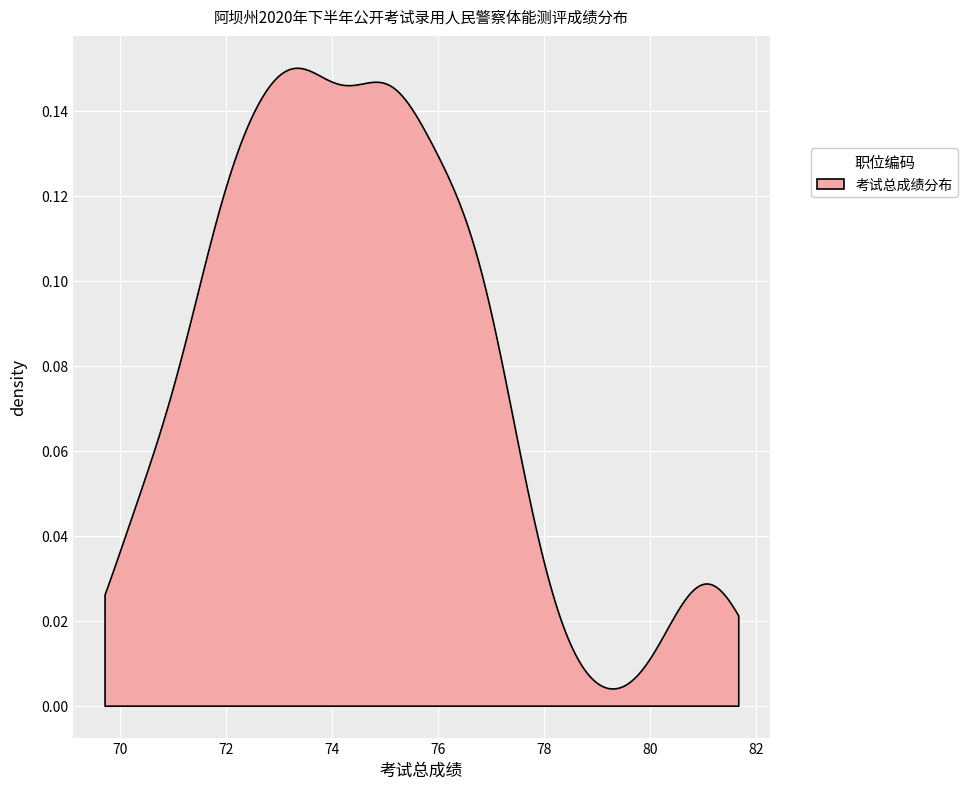

True or false: the data shows 130.0 at 43017006.

False